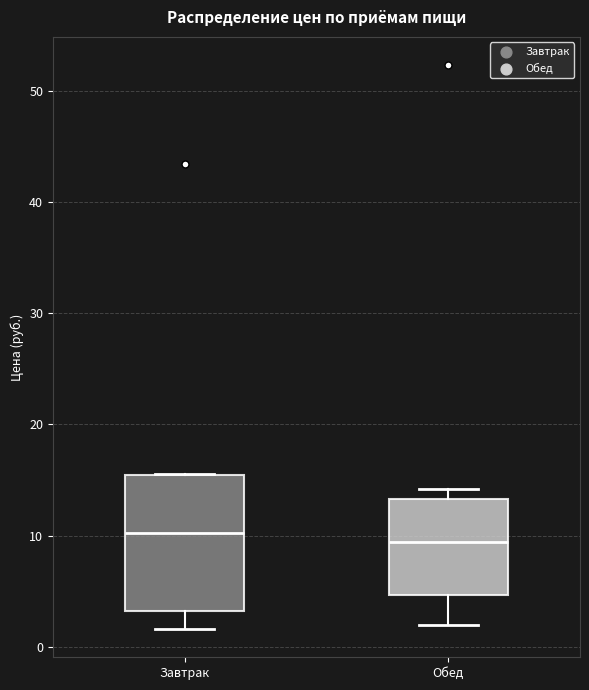

Which box is the tallest, from its lower edge to its upper edge?

Завтрак